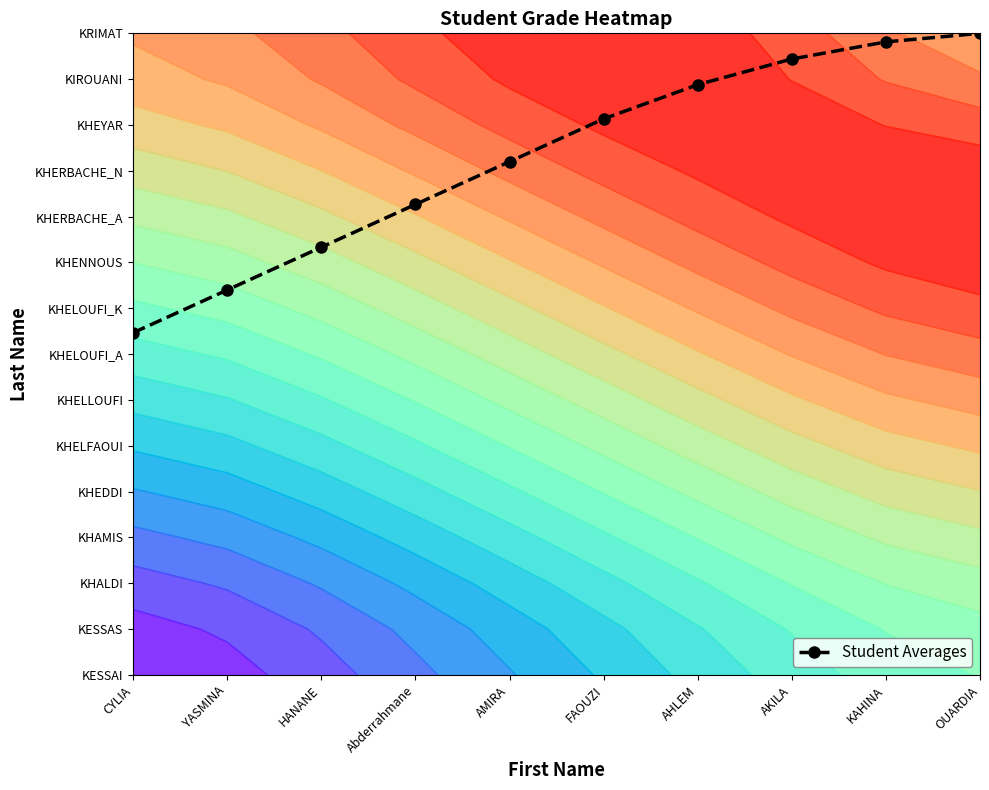

List the labels in order of value, smallest first.

CYLIA, YASMINA, HANANE, Abderrahmane, AMIRA, FAOUZI, AHLEM, AKILA, KAHINA, OUARDIA